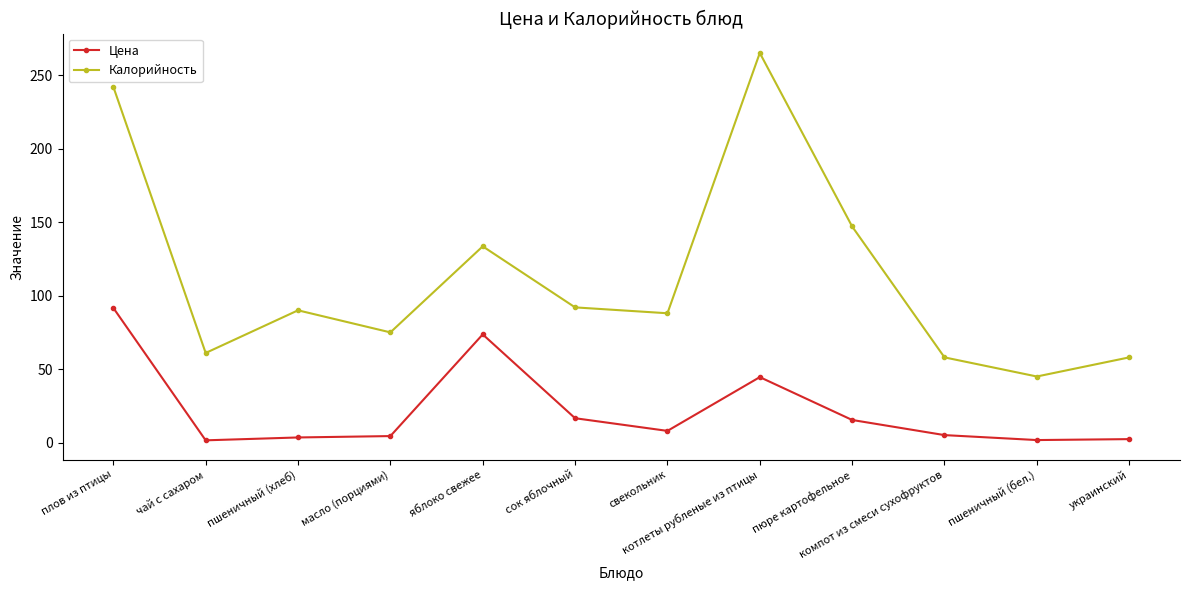

Is it true that Калорийность equals 265.0 at котлеты рубленые из птицы?

True